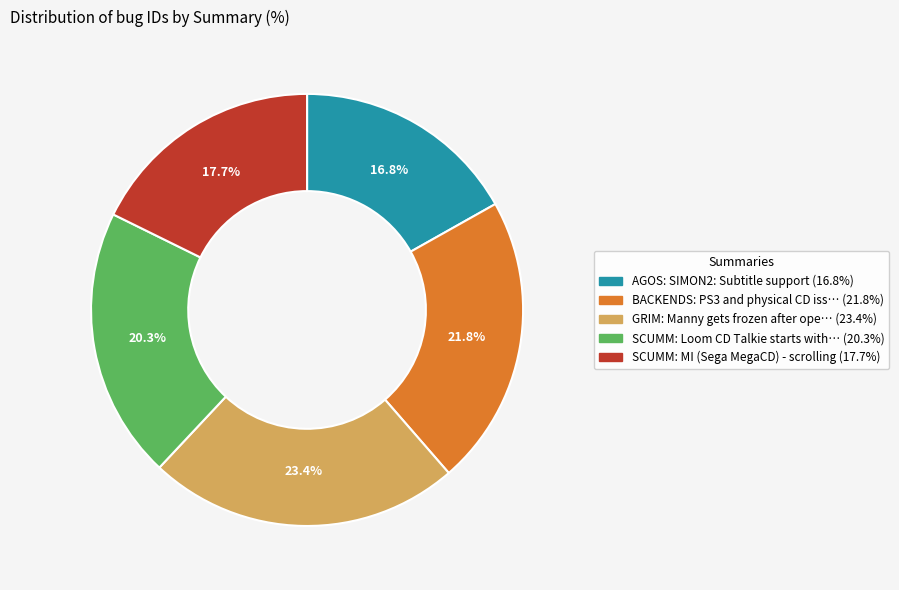

Does any single category account for the majority?

No